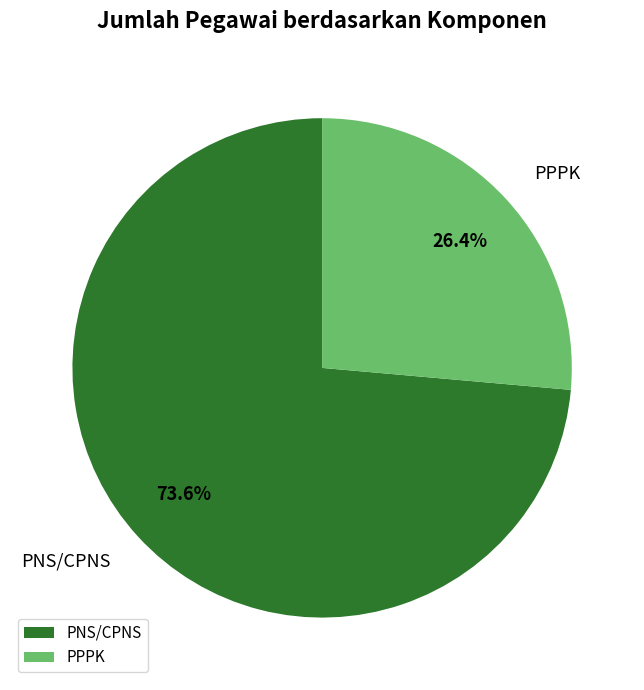

To the nearest percent, what portion does PPPK represent?

26%